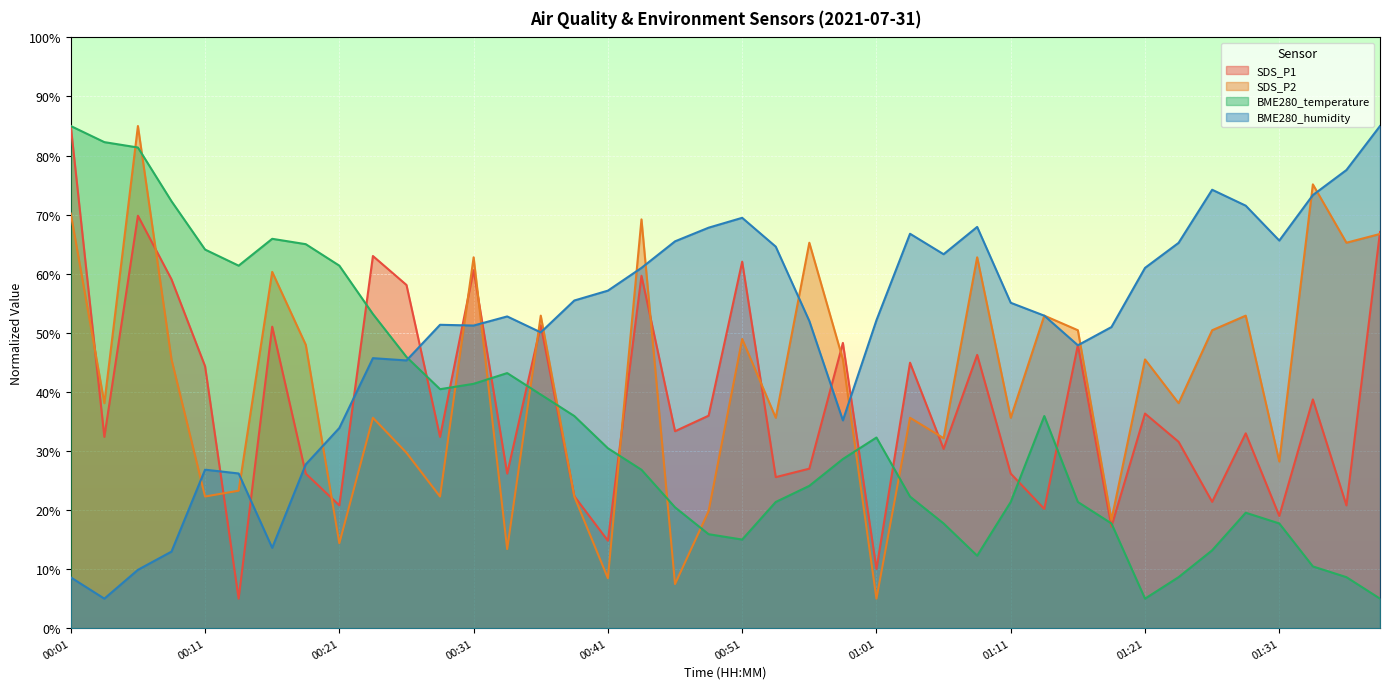

Where is the first local minimum for BME280_temperature?

00:13